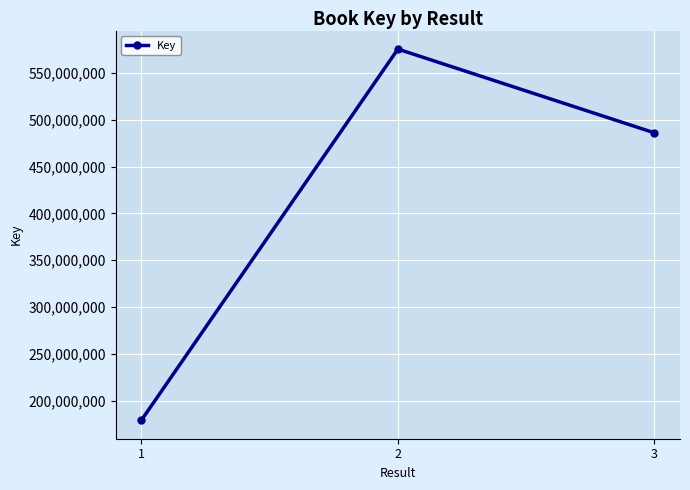

Reading right to left, what are all the values shown in this chart?

3=486163561	2=575625587	1=179049543